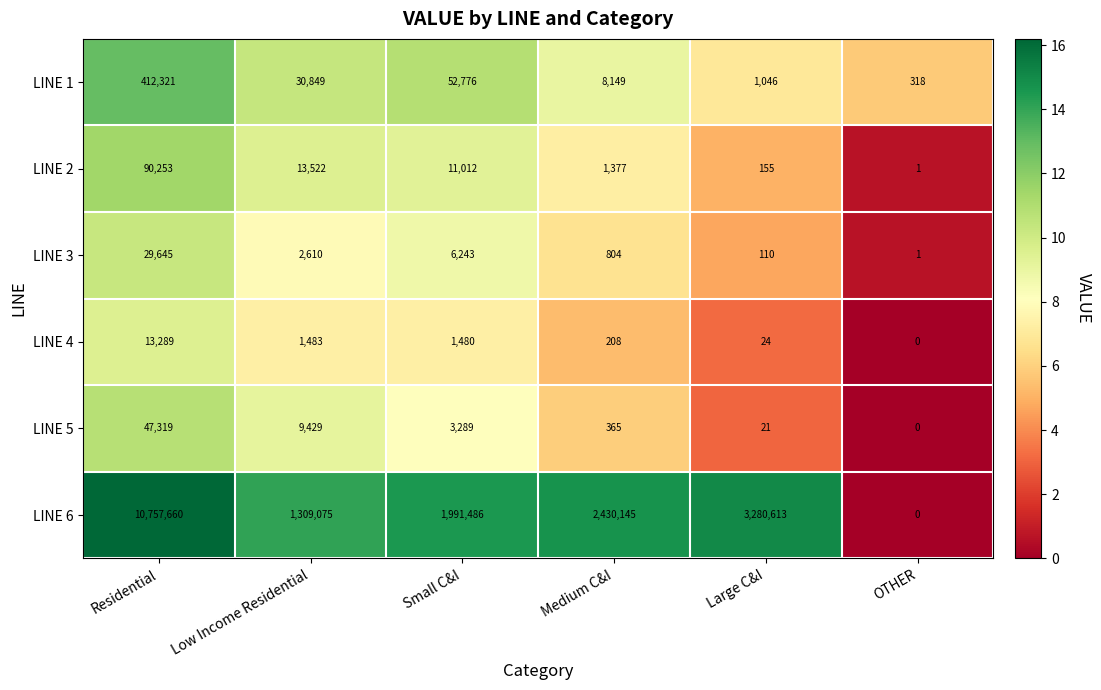

Which series has the largest total across all categories?

LINE 6